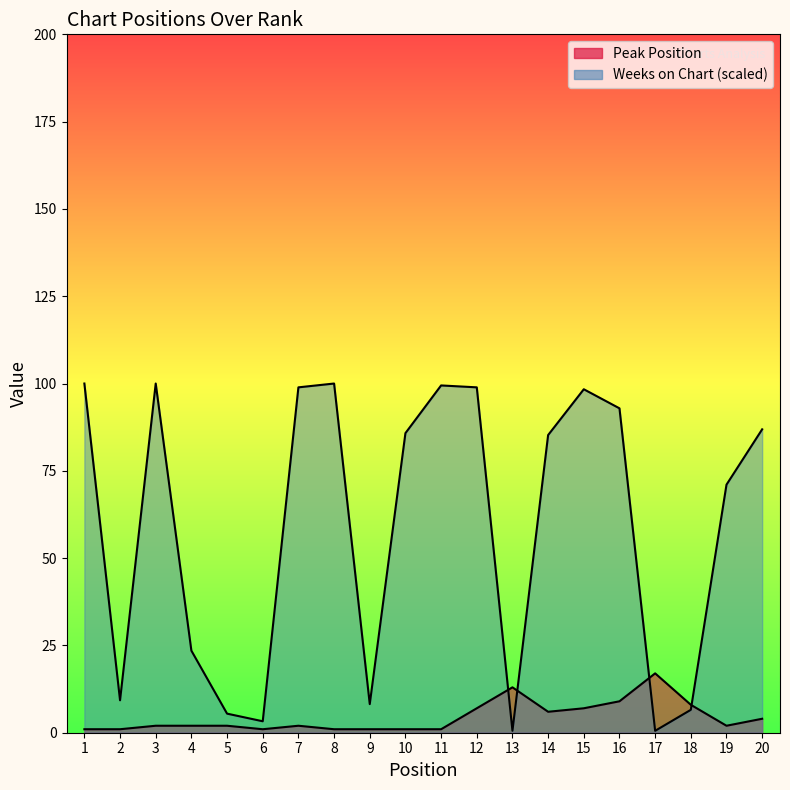

At which label does Peak Position first exceed 2?

12